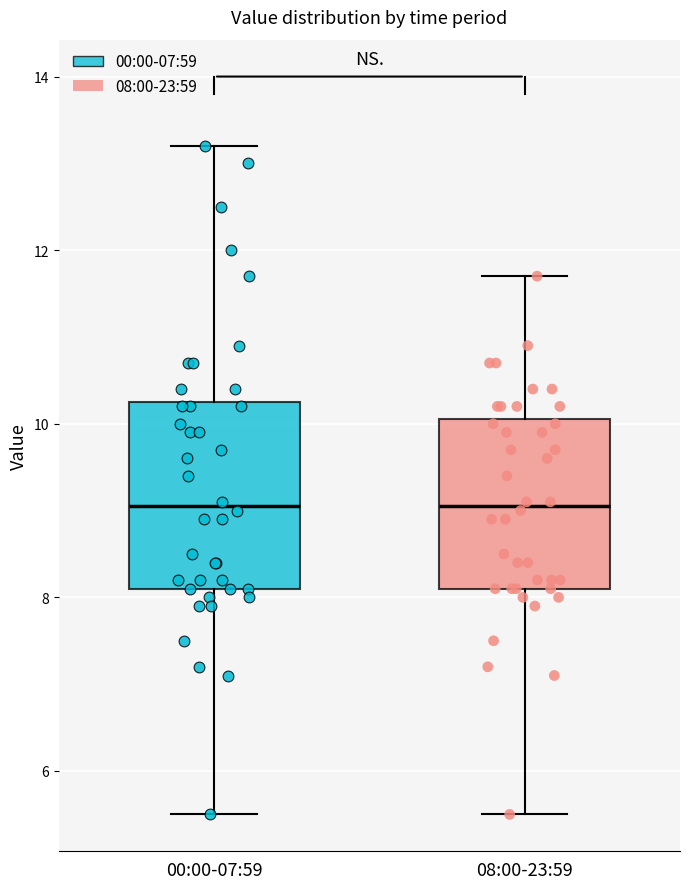

Reading left to right, transcribe this box plot: for each box, give where its median line is, the range the box spans, and where its two whiskers end, as read against the y-axis. The values are not printed on the chart, so give them approximately, as read against the axis.

00:00-07:59: median 9.0, box 8.2 to 10.2, whiskers 5.6 to 13.2
08:00-23:59: median 9.0, box 8.2 to 10.0, whiskers 5.6 to 11.8